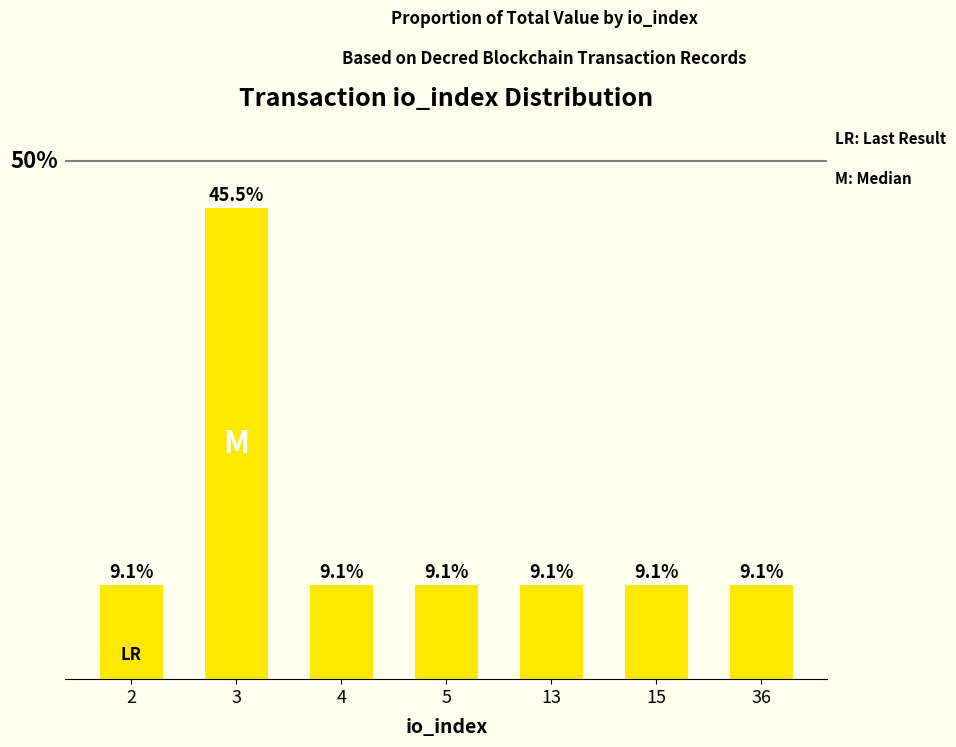

Reading left to right, transcribe all the data shown in this chart.

2=9.1	3=45.5	4=9.1	5=9.1	13=9.1	15=9.1	36=9.1